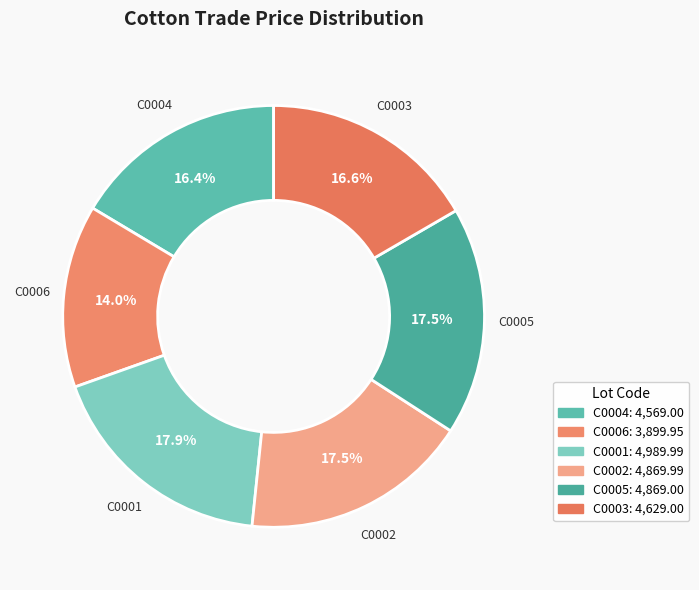

Between C0004 and C0001, which is larger?

C0001